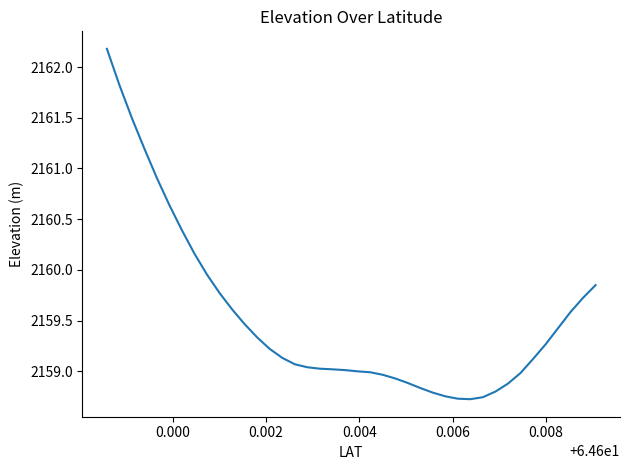

What is the greatest value displayed?

2162.2